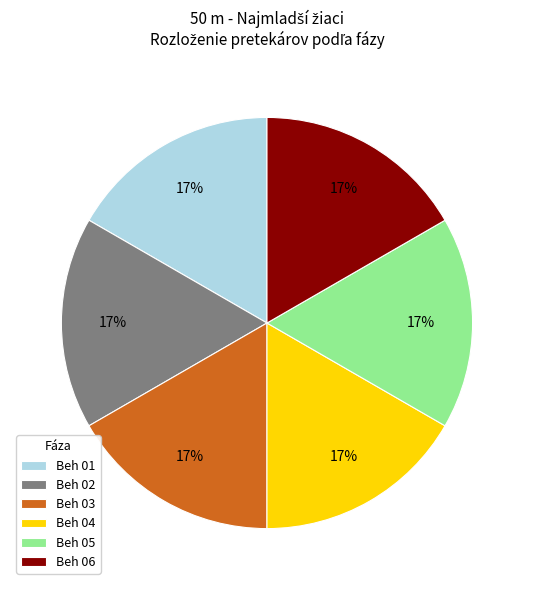

Count the number of slices in the pie.

6